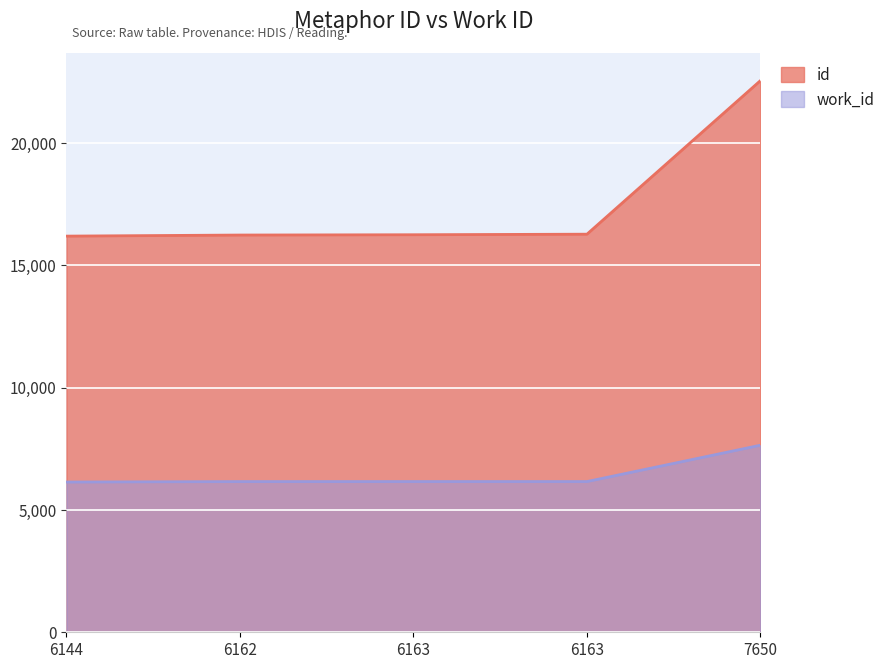

Reading left to right, transcribe all the data shown in this chart.

id: 6144=16200	6162=16244	6163=16256	6163=16279	7650=22560
work_id: 6144=6144	6162=6162	6163=6163	6163=6163	7650=7650